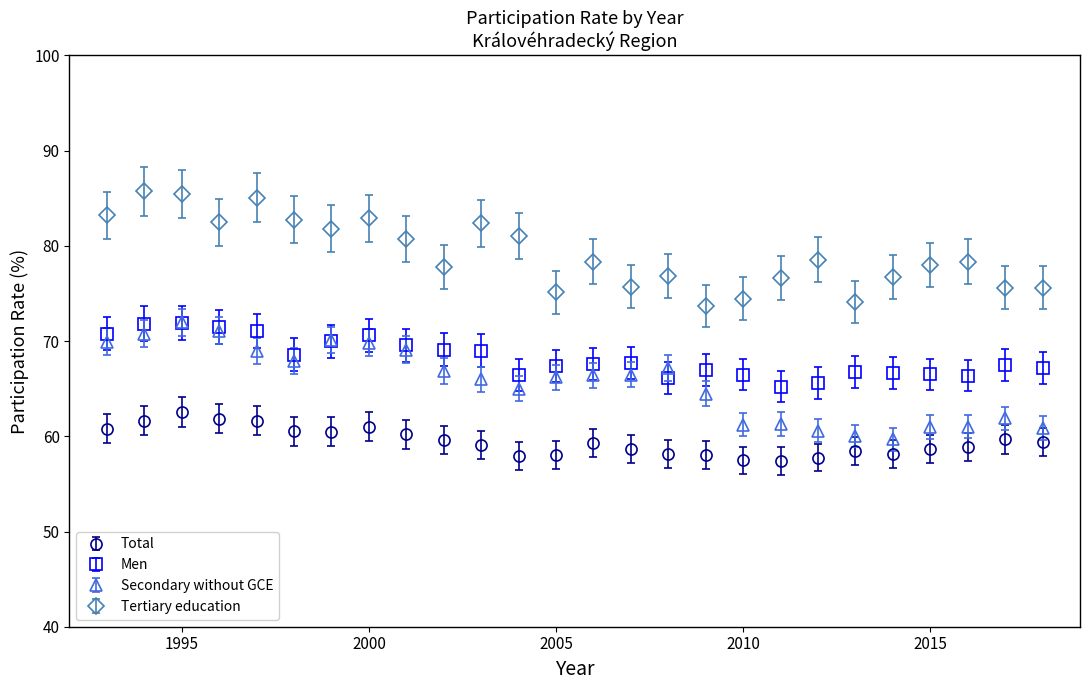

What is the minimum value for Men?

65.2